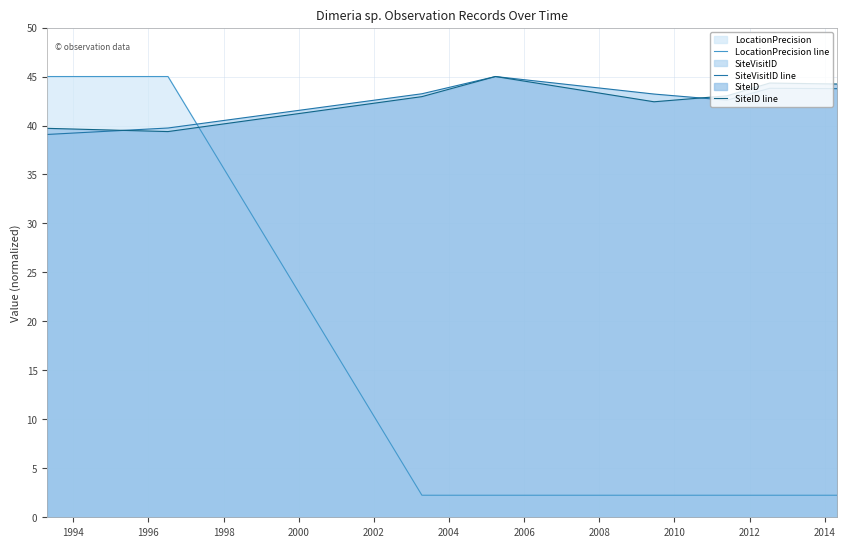

After their last crossing, which series has the higher values: SiteID line or LocationPrecision line?

SiteID line